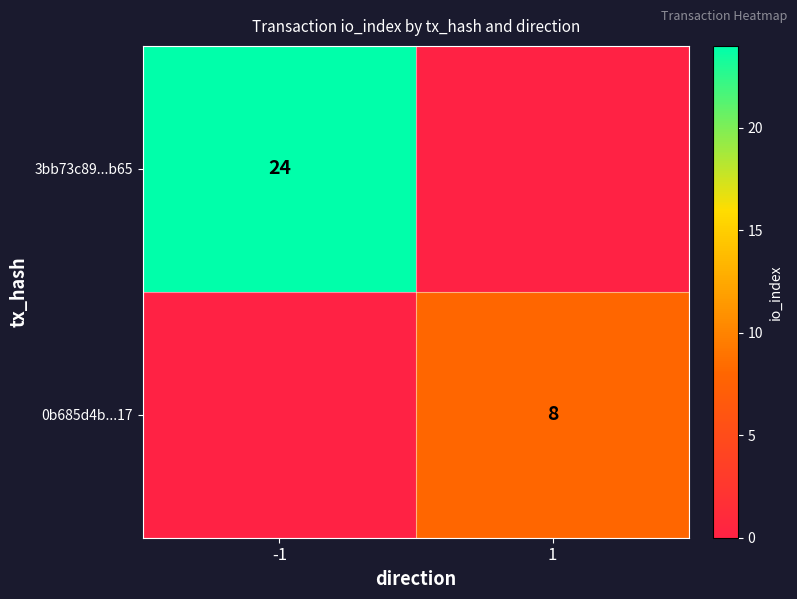

True or false: 3bb73c89...b65 has a value of 42 at -1.

False